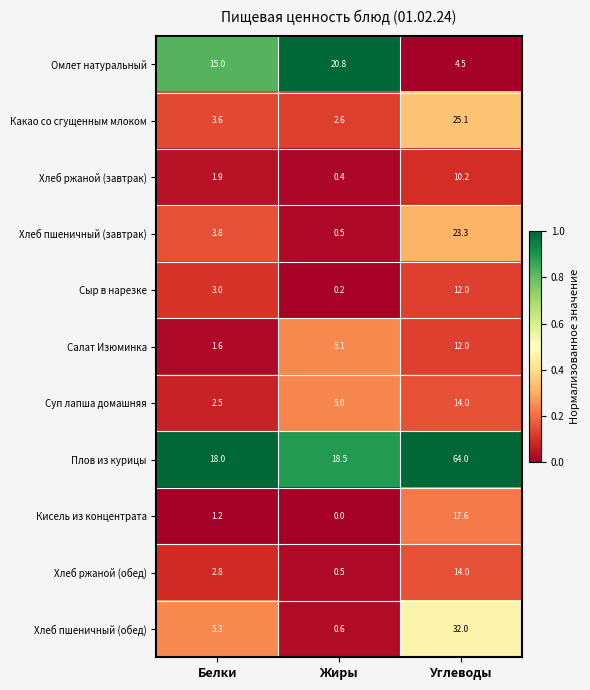

Which series has the largest total across all categories?

Плов из курицы